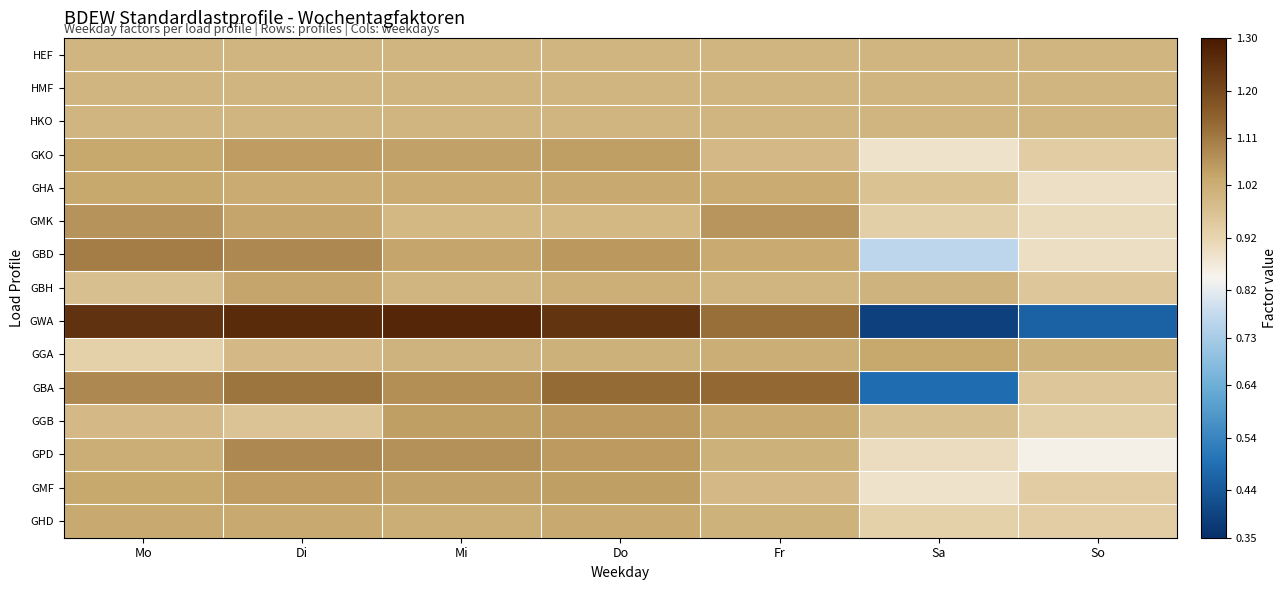

What is the greatest value displayed?

1.3